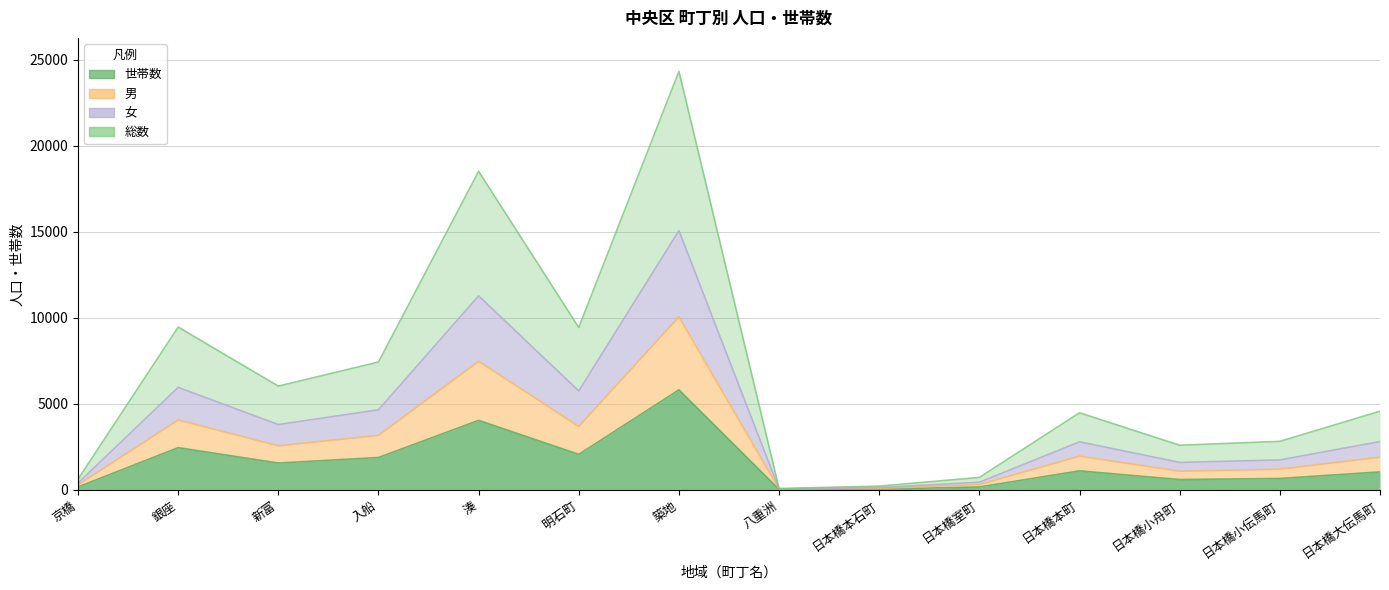

What is the value of the 世帯数 point at the 7th from the left?

5816